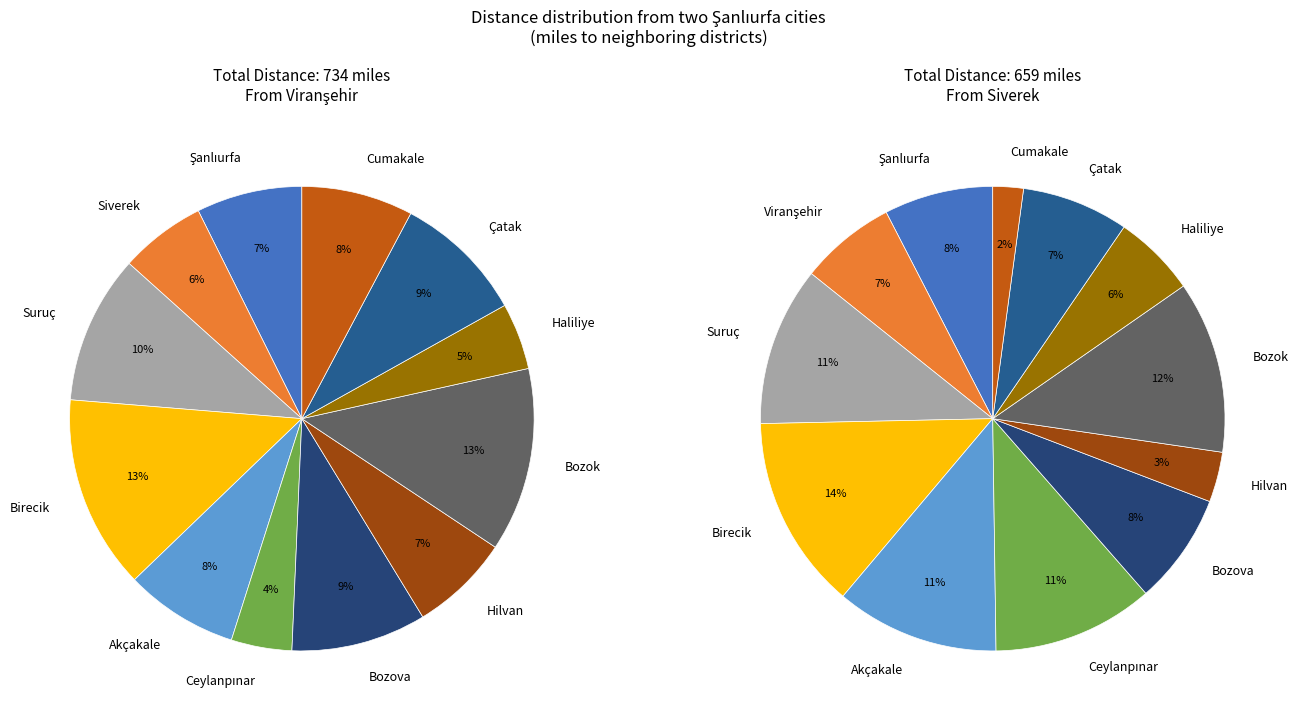

Does any single category account for the majority?

No